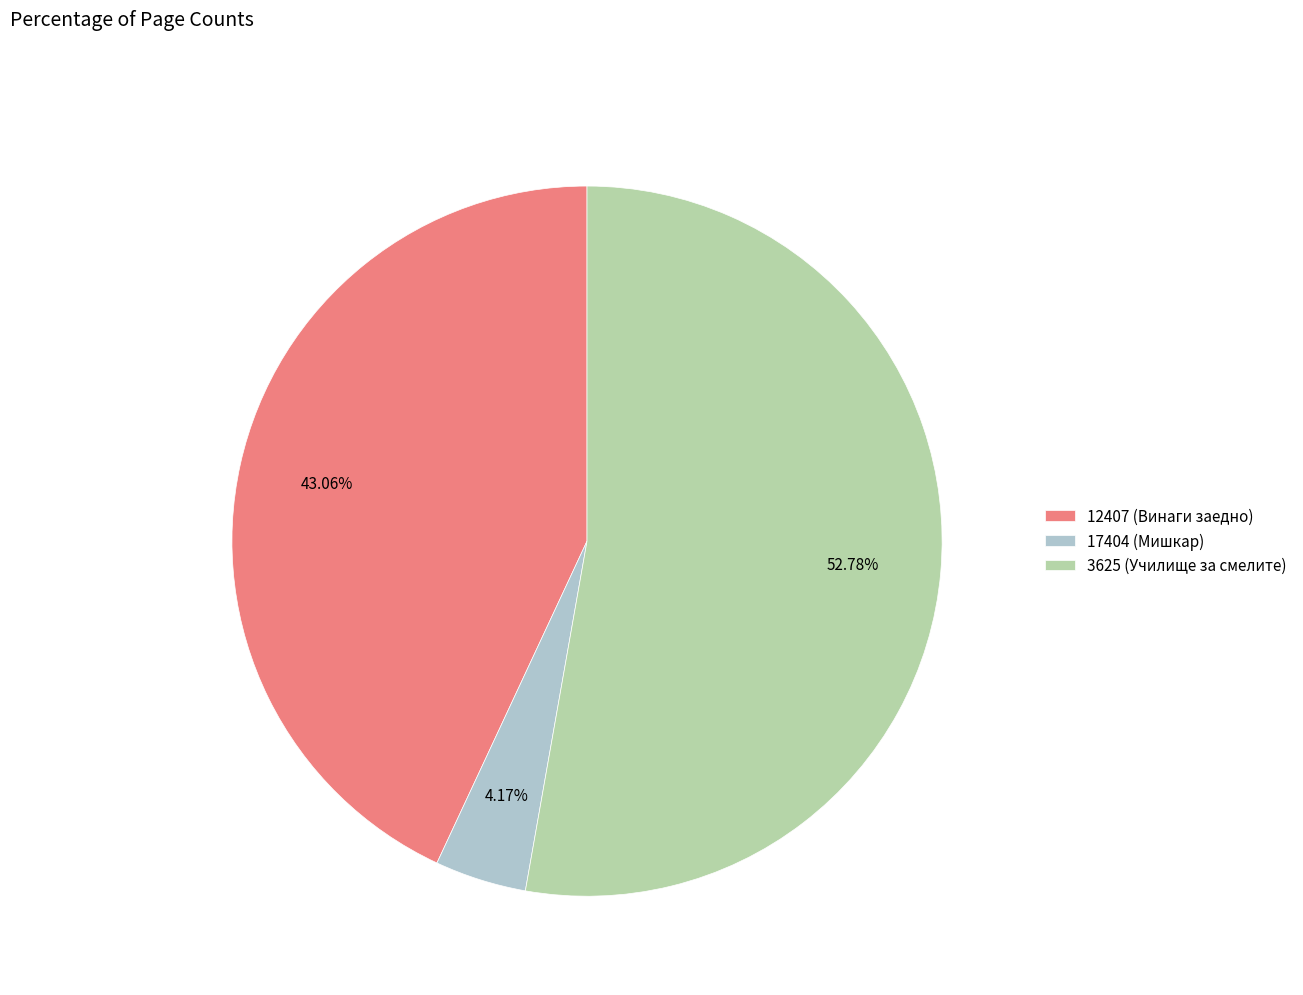

Which category has the biggest portion of the pie?

3625